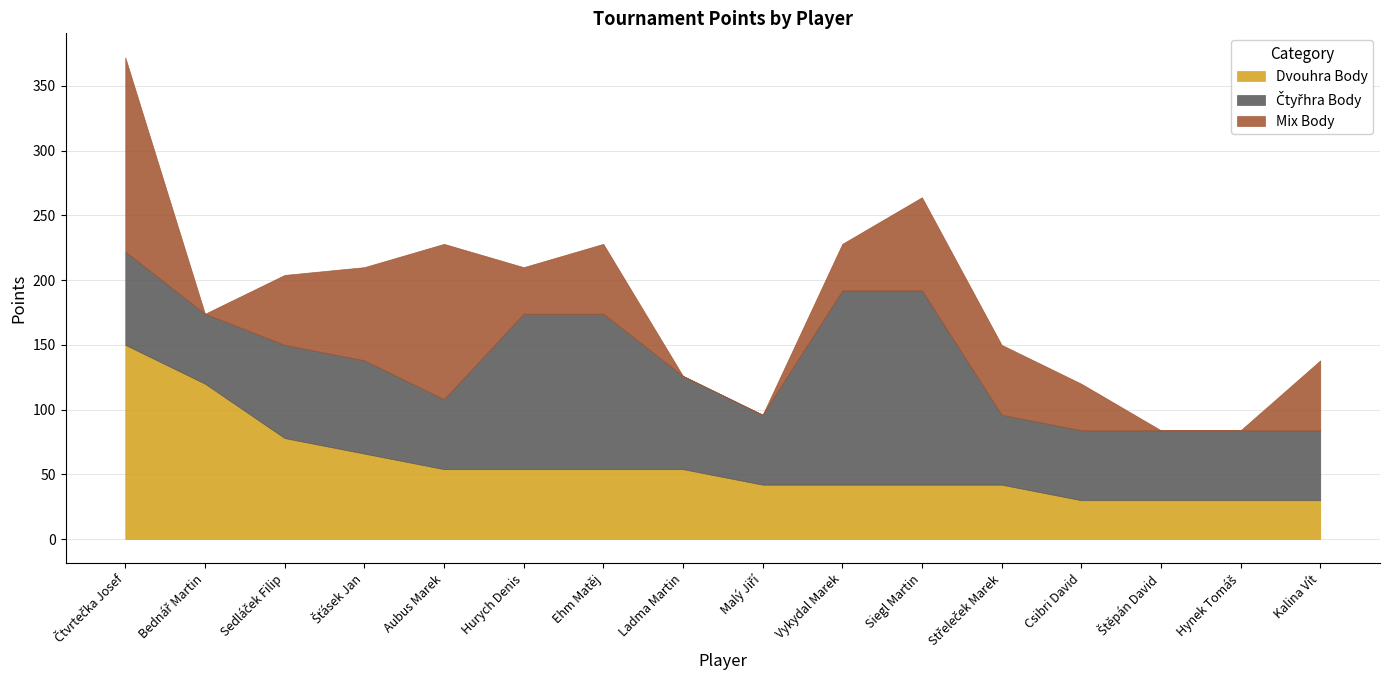

What are all the series names shown in the legend?

Dvouhra Body, Čtyřhra Body, Mix Body